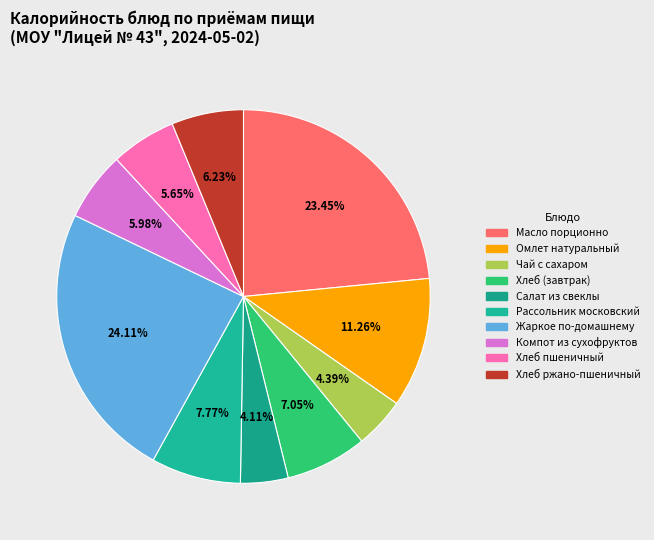

Approximately how many times larger is the value at Рассольник московский compared to Чай с сахаром?

1.8